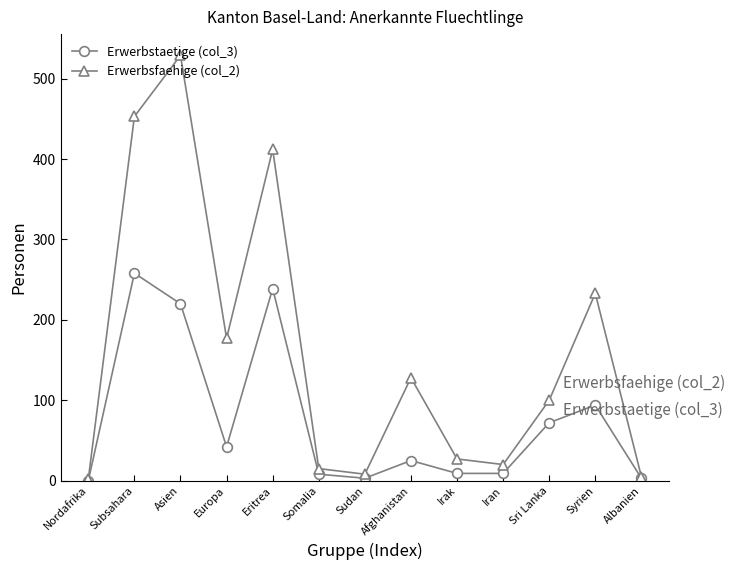

Where is the first local minimum for Erwerbsfaehige (col_2)?

Europa